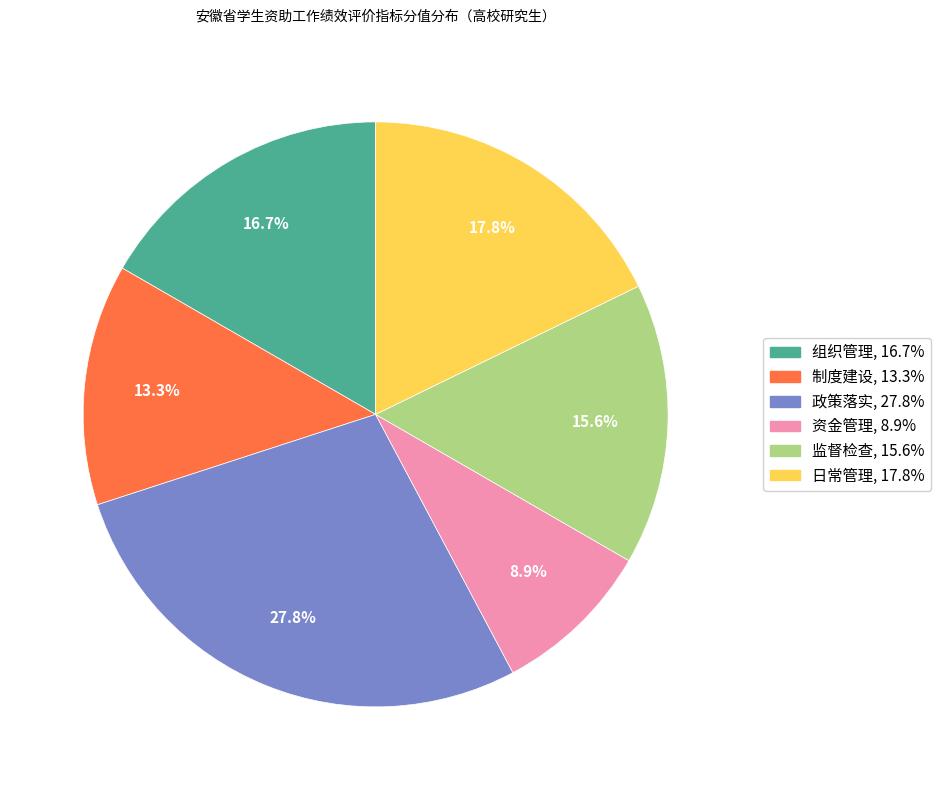

To the nearest percent, what is the difference between the 组织管理 and 政策落实 slice percentages?

11%